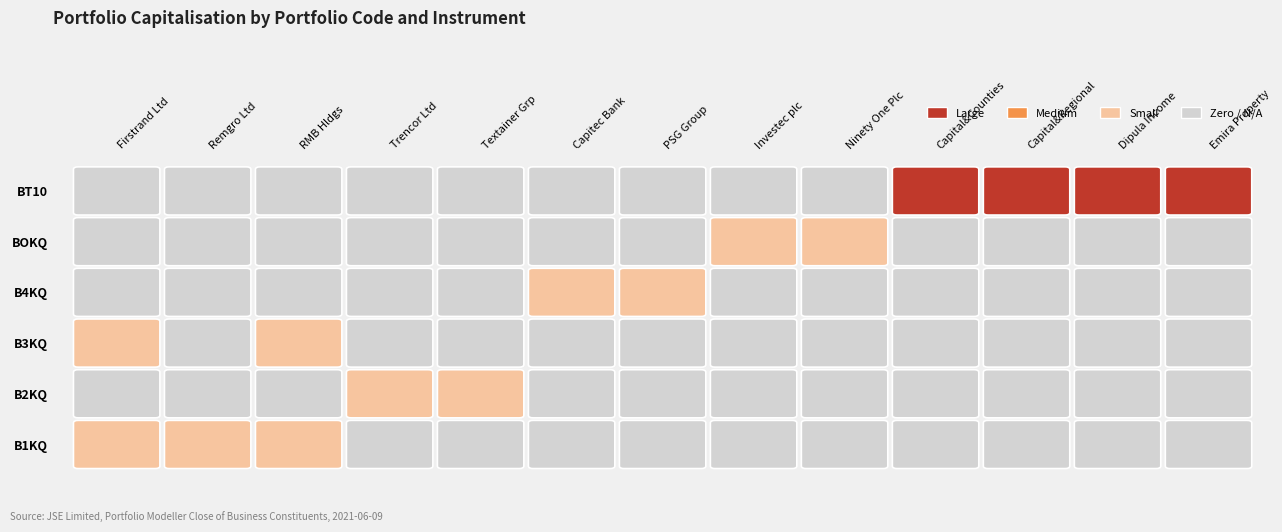

The value of BOKQ at DIA is -2528.0. True or false?

False